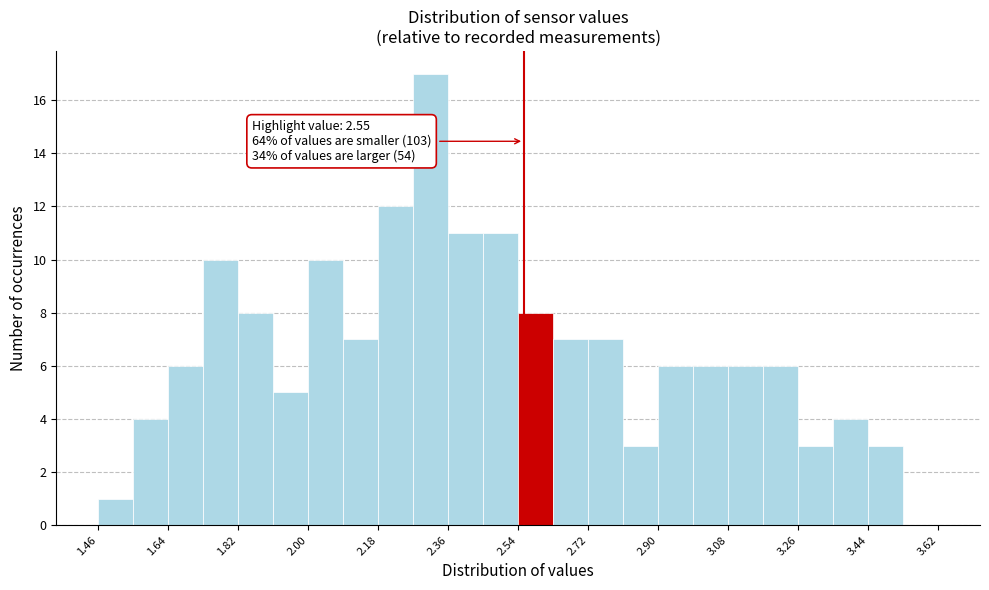

Which range on the x-axis has the tallest bar?

2.265 to 2.355